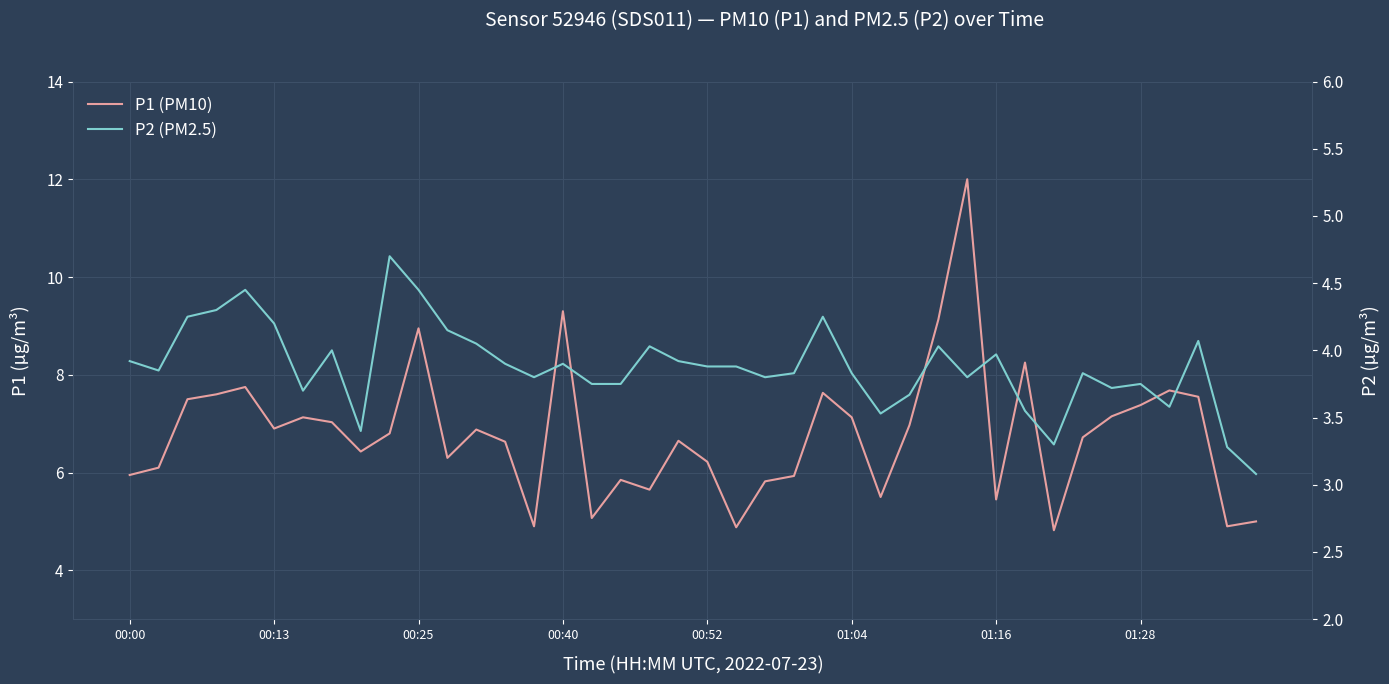

What is the average value of the P2 (PM2.5) series?

3.9